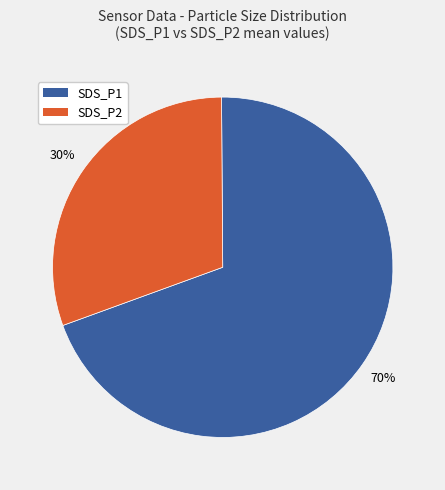

Combined, do SDS_P1 and SDS_P2 account for over 50%?

Yes